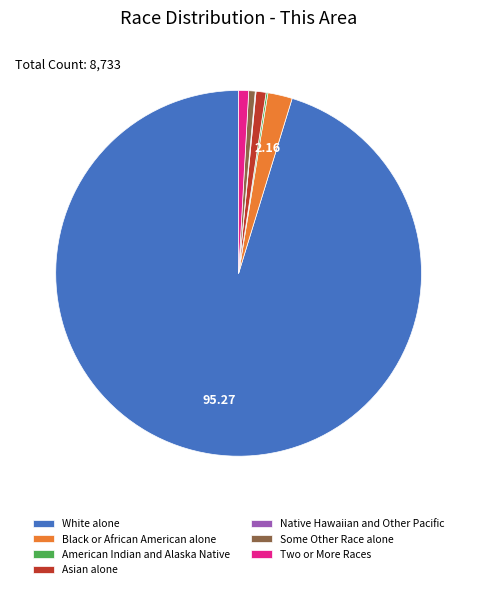

Approximately how many times larger is the value at Asian alone compared to Some Other Race alone?

1.5